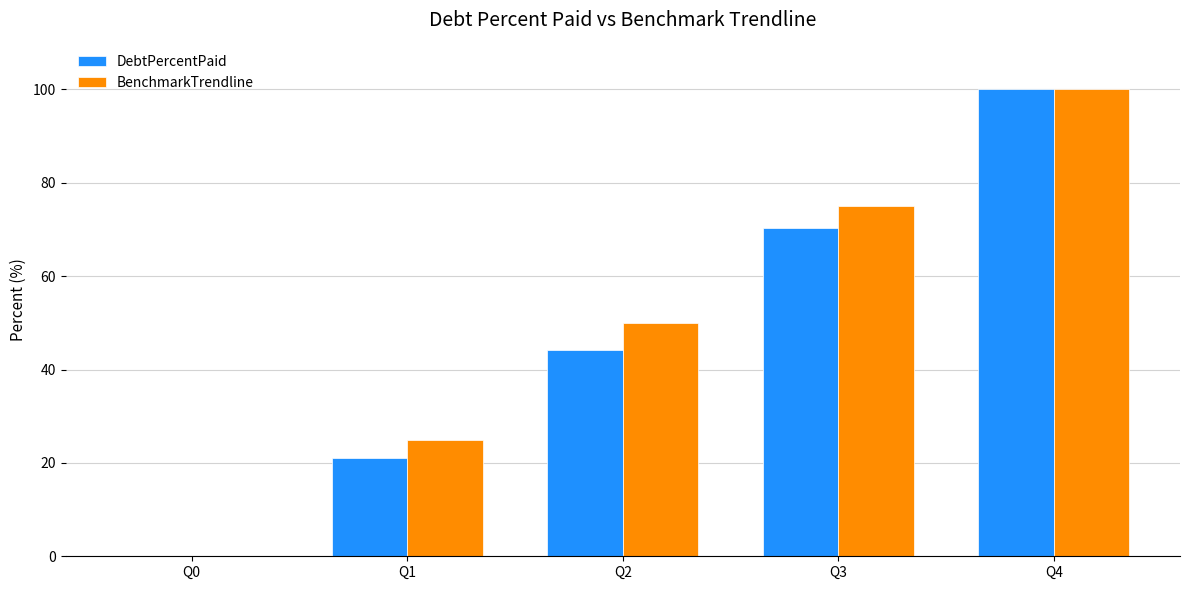

Is the value of BenchmarkTrendline at Q2 greater than the value of DebtPercentPaid at Q1?

Yes